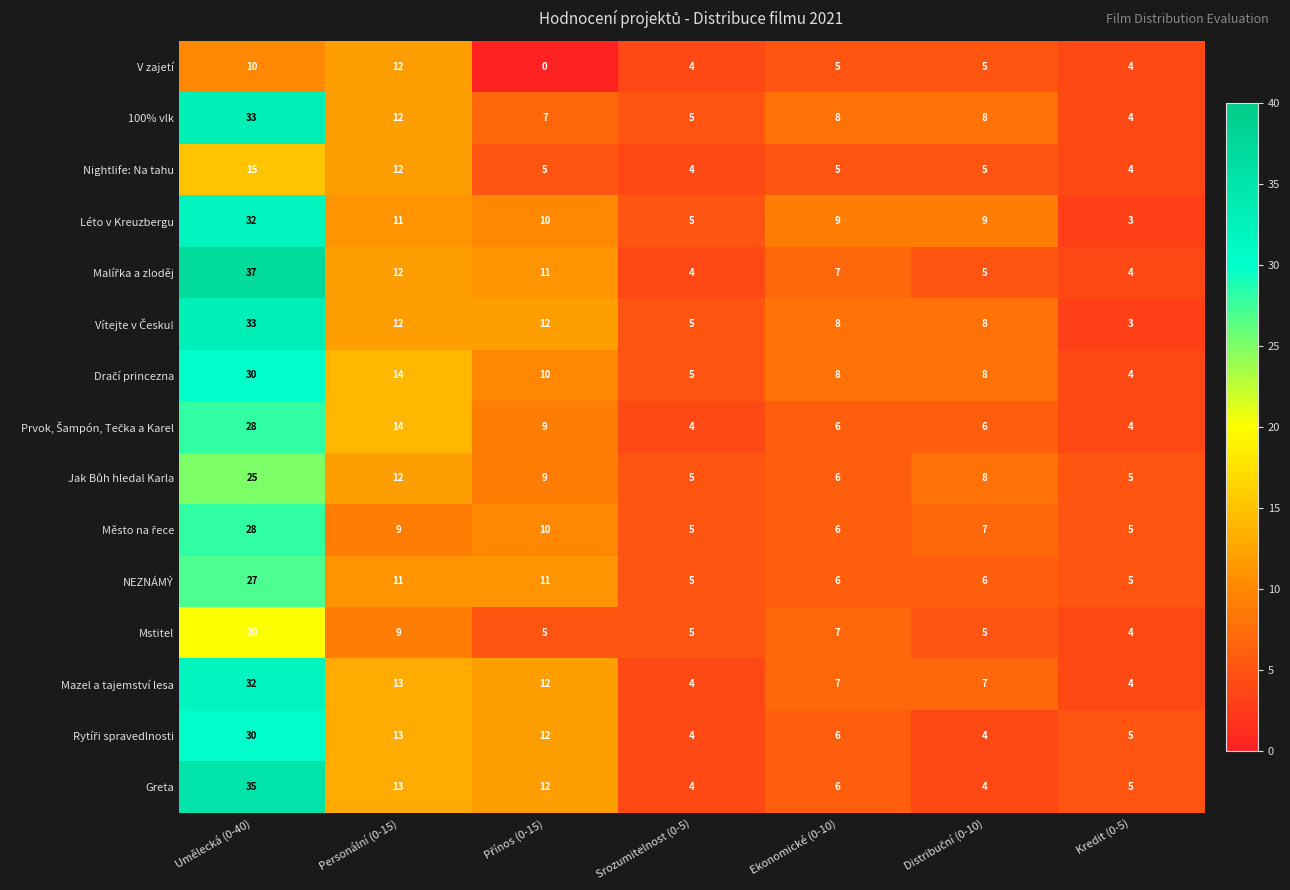

The Nightlife: Na tahu series shows 23 at Umělecká (0-40). True or false?

False